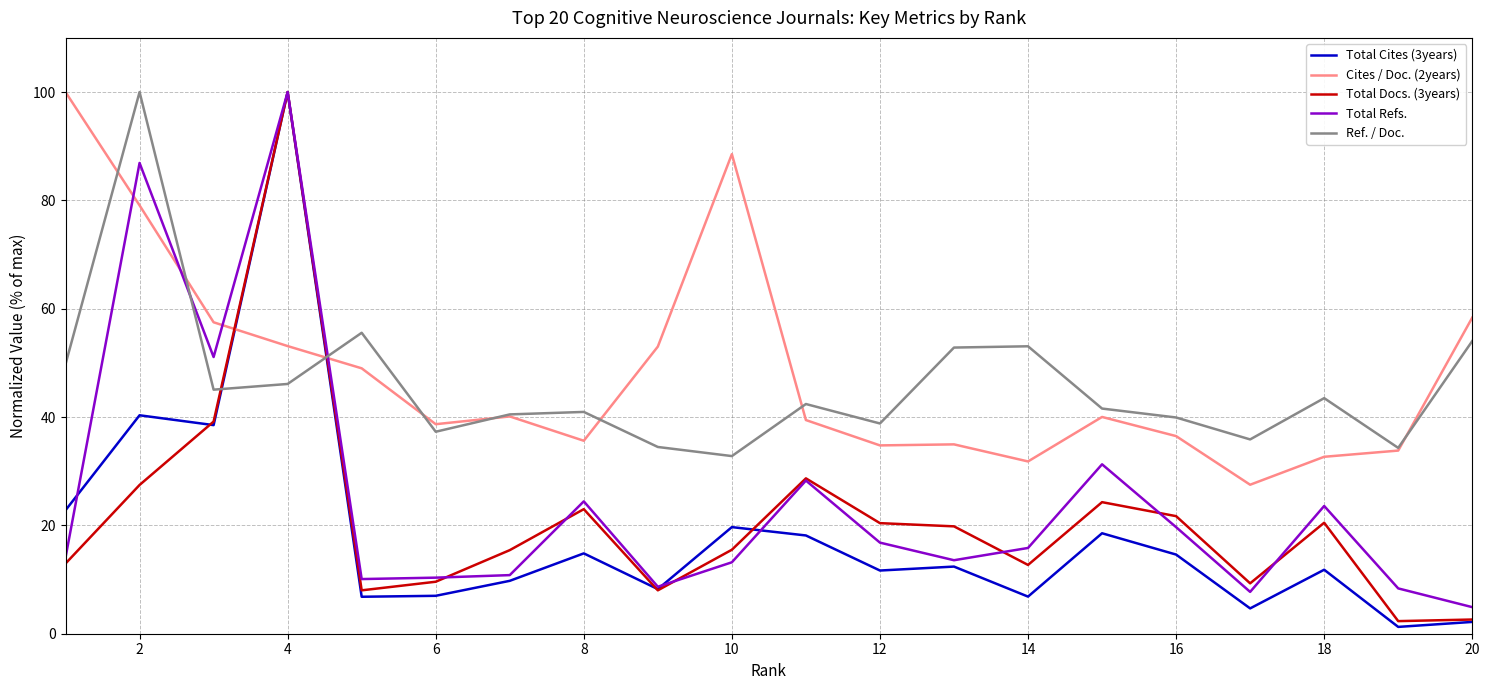

What is the highest value of the Total Refs. series?

100.0